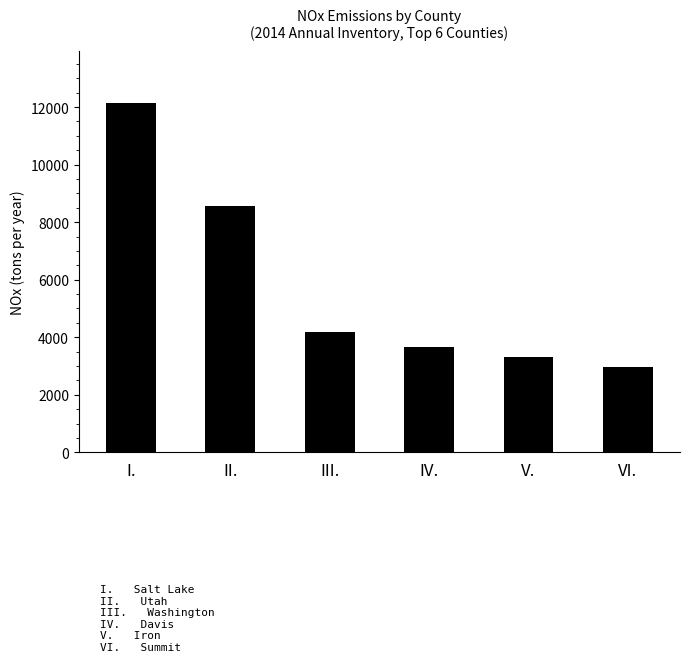

Reading left to right, list all the values displayed in this chart.

I.=12131	II.=8550	III.=4193	IV.=3654	V.=3309	VI.=2977